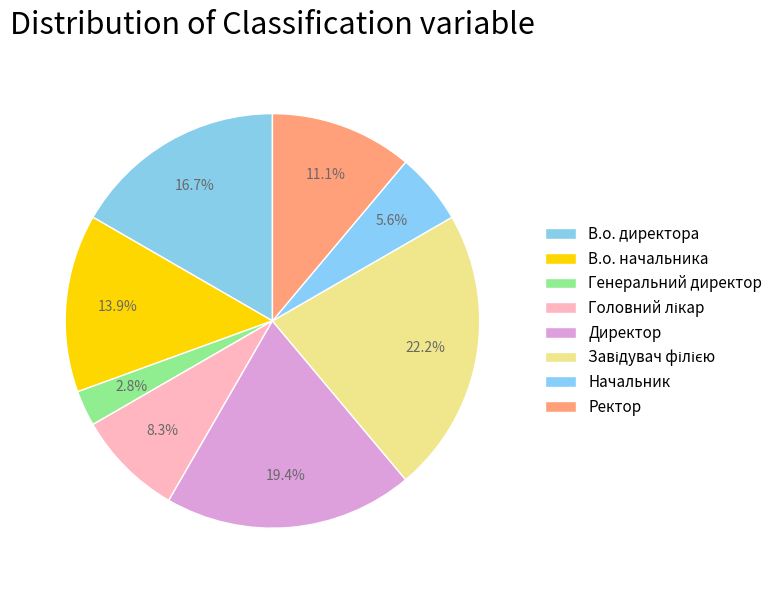

Count the number of slices in the pie.

8